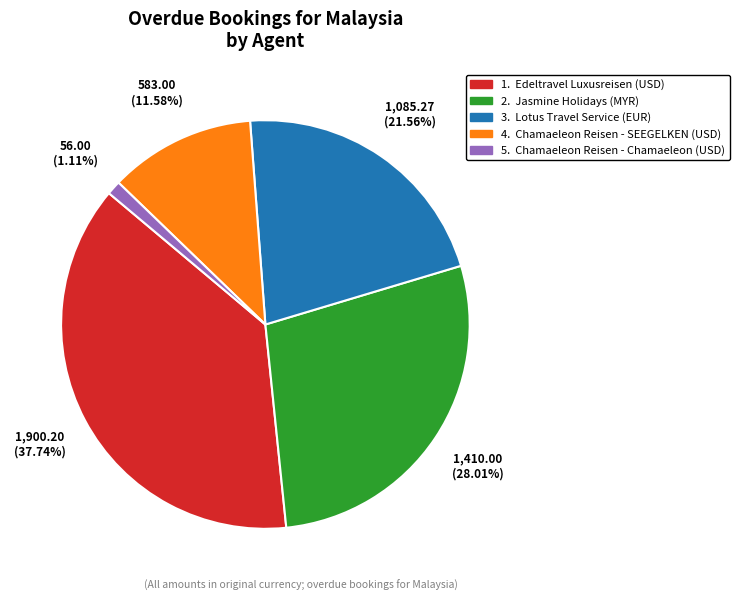

How many slices are in this pie chart?

5